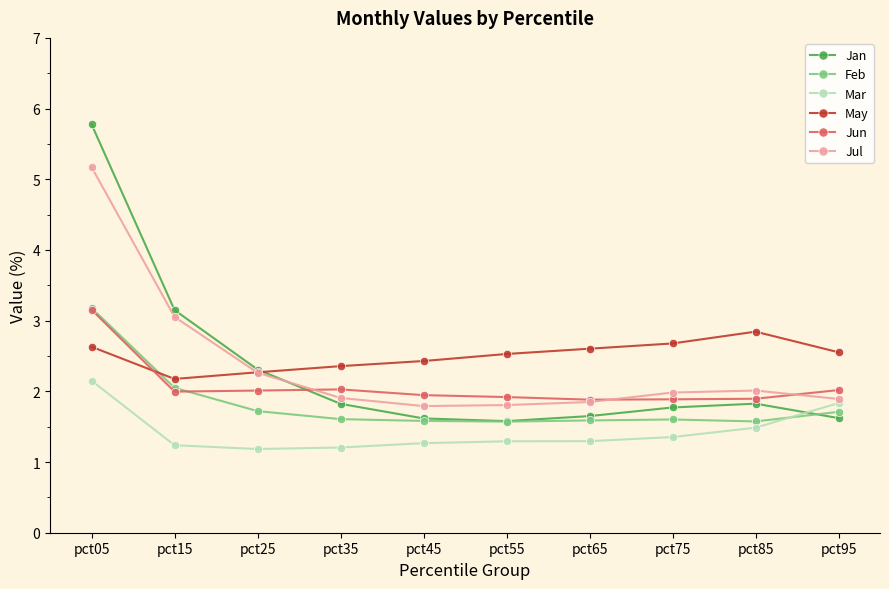

Between which two adjacent categories do Mar and Feb first intersect?

pct85 and pct95